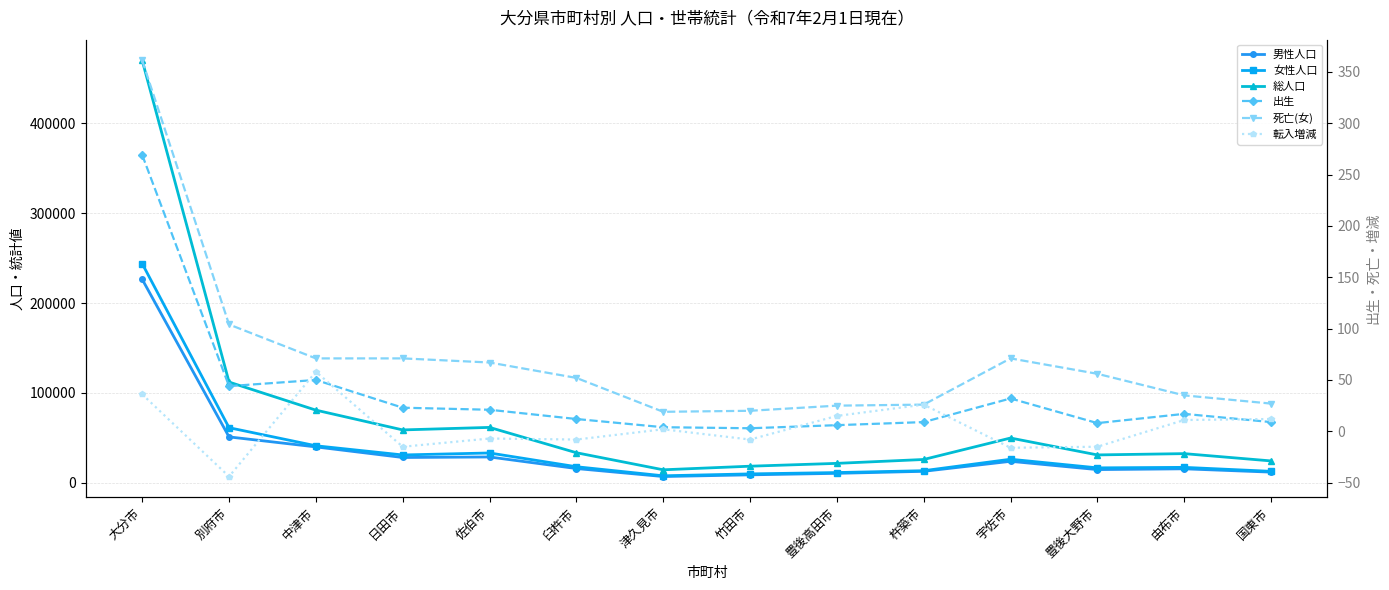

How many interior local valleys does the 出生 series have?

3